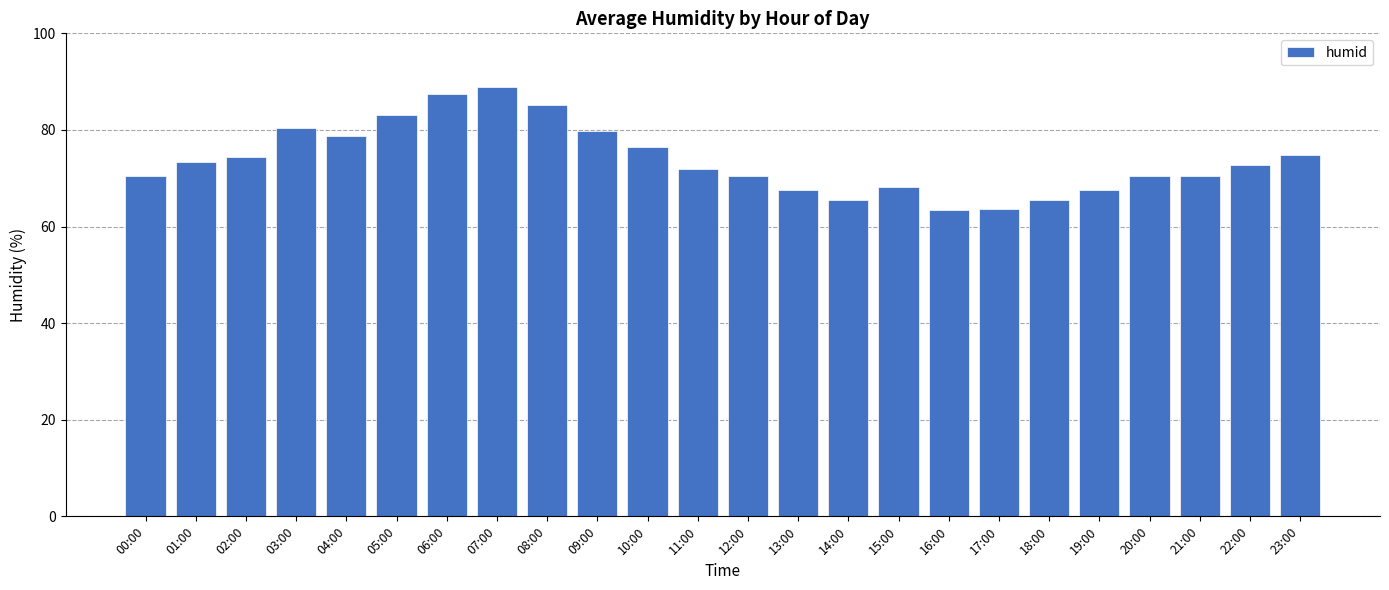

Which has a higher value, 12:00 or 03:00?

03:00